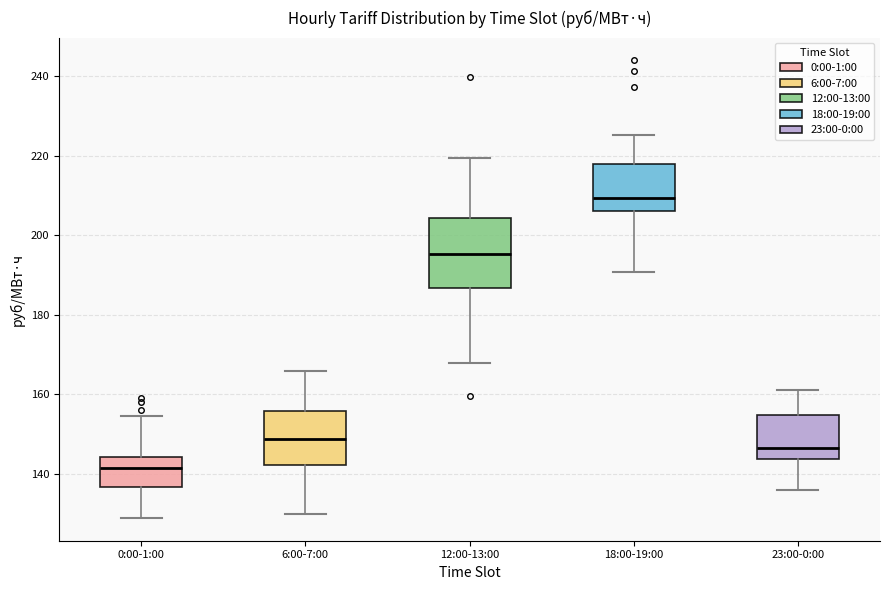

Reading left to right, transcribe this box plot: for each box, give where its median line is, the range the box spans, and where its two whiskers end, as read against the y-axis. The values are not printed on the chart, so give them approximately, as read against the axis.

0:00-1:00: median 142, box 136 to 144, whiskers 128 to 154
6:00-7:00: median 148, box 142 to 156, whiskers 130 to 166
12:00-13:00: median 196, box 186 to 204, whiskers 168 to 220
18:00-19:00: median 210, box 206 to 218, whiskers 190 to 226
23:00-0:00: median 146, box 144 to 154, whiskers 136 to 162